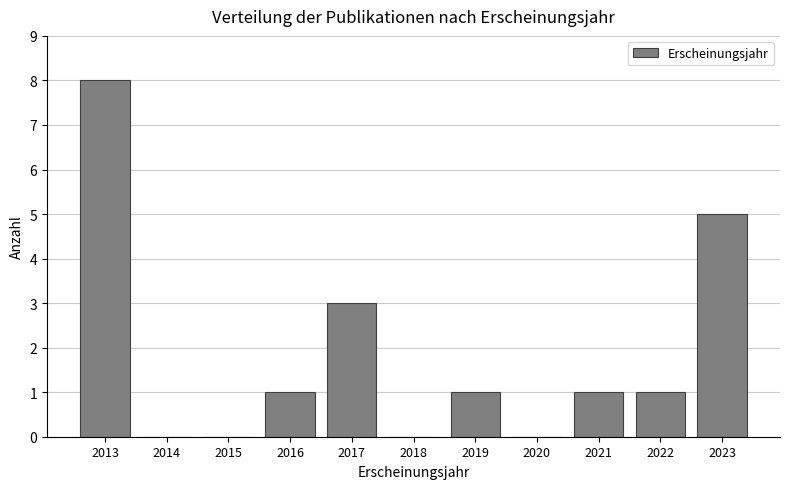

Over which range of the x-axis is the bar tallest?

2012.5 to 2013.5